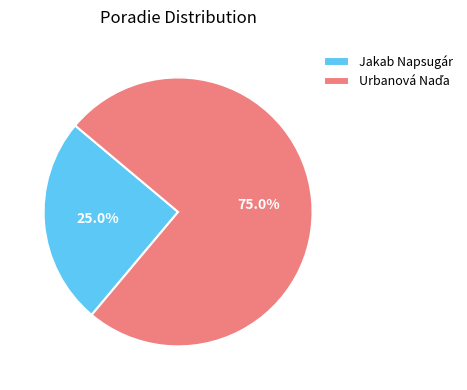

What portion of the pie excludes Jakab Napsugár?

75.0%